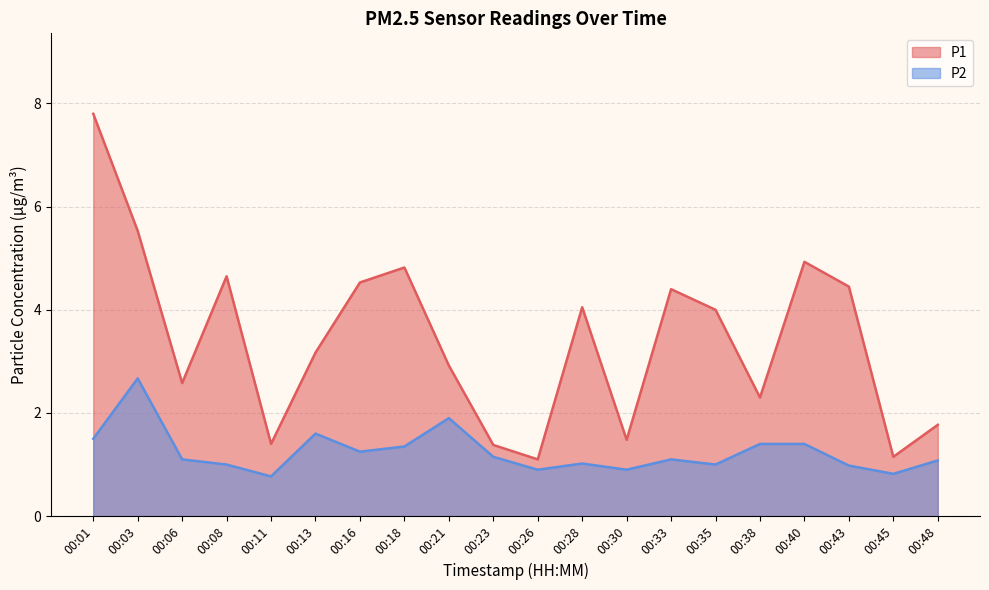

What is the value of the P1 point at the 16th from the left?

2.3